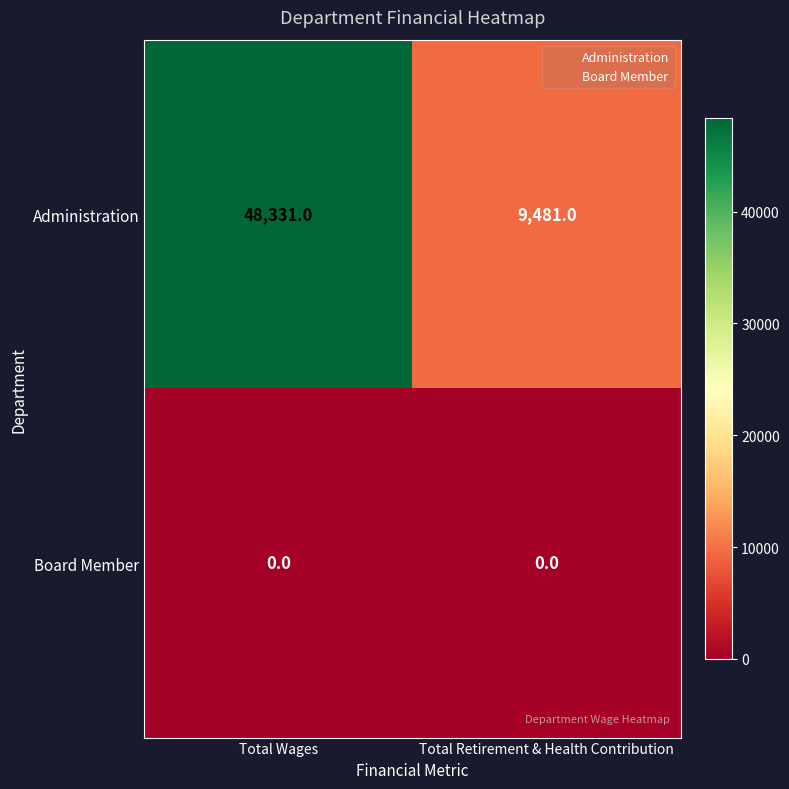

At which category does the chart reach its peak across all series?

Total Wages